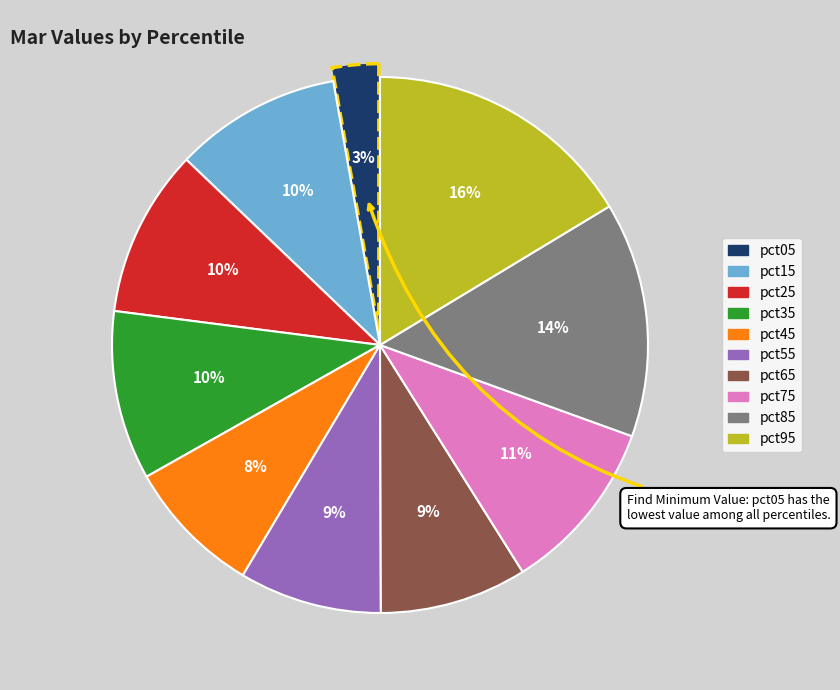

How many segments does this pie chart have?

10